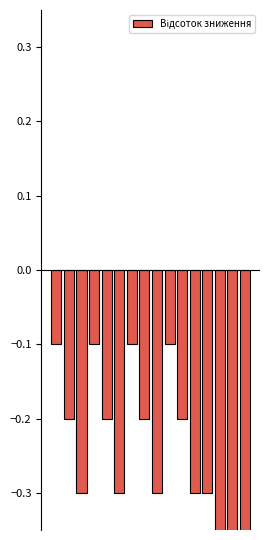

True or false: the data shows -0.5 at 4.

False